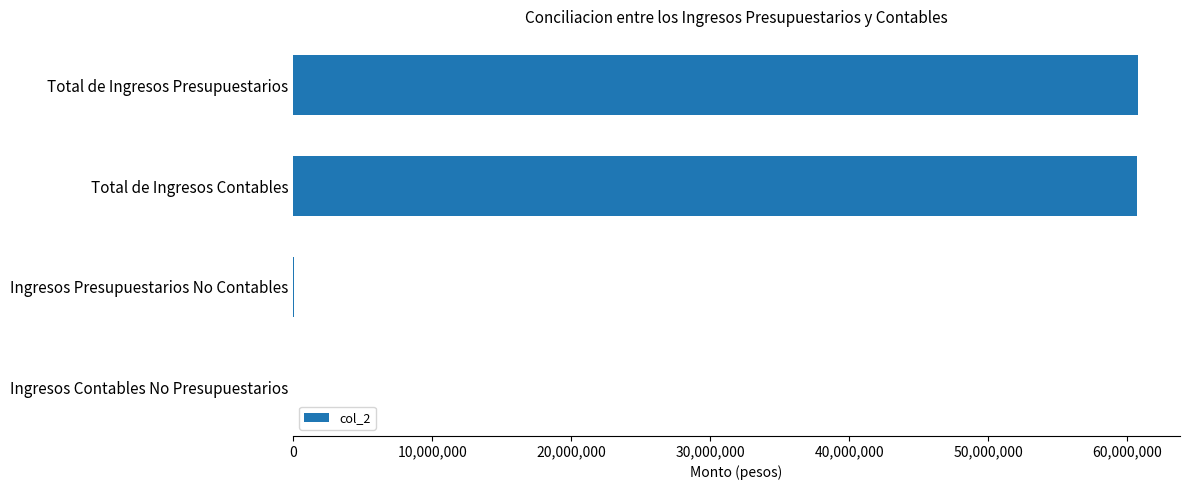

Which has a higher value, Ingresos Presupuestarios No Contables or Total de Ingresos Presupuestarios?

Total de Ingresos Presupuestarios